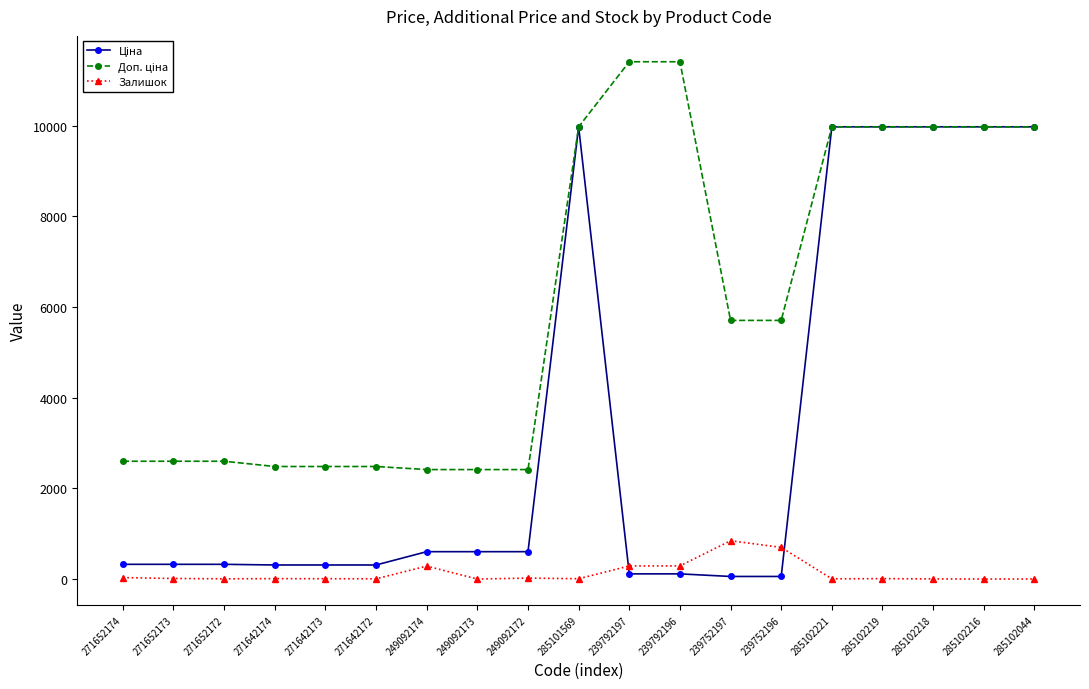

What is the greatest value displayed?

11410.0